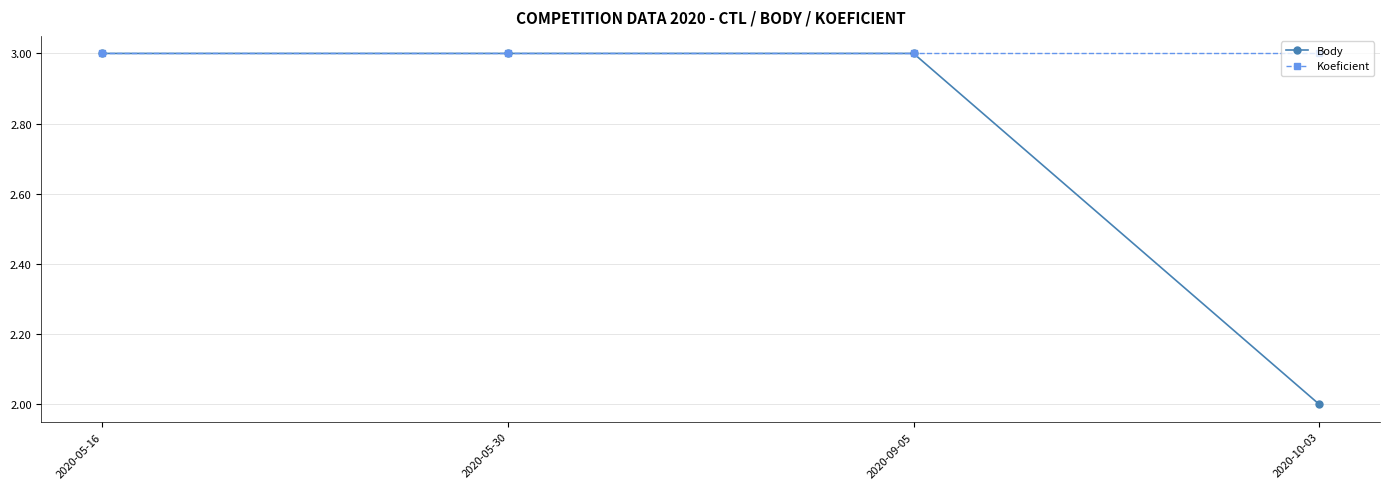

True or false: Body has more than 2 points higher than both neighbors.

False